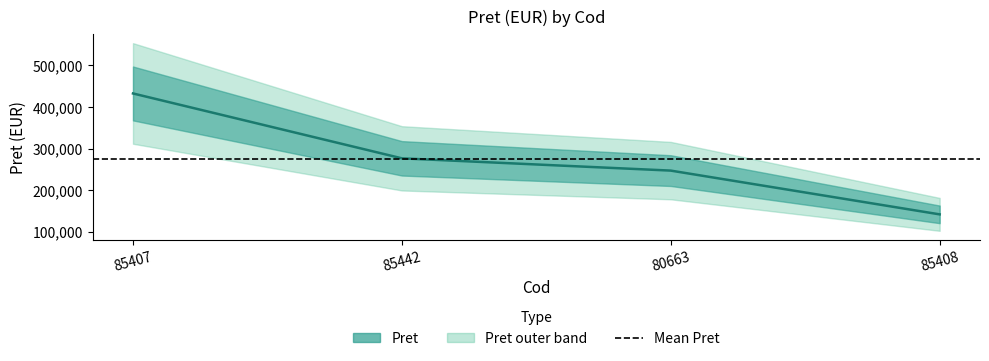

What is the greatest value displayed?

432638